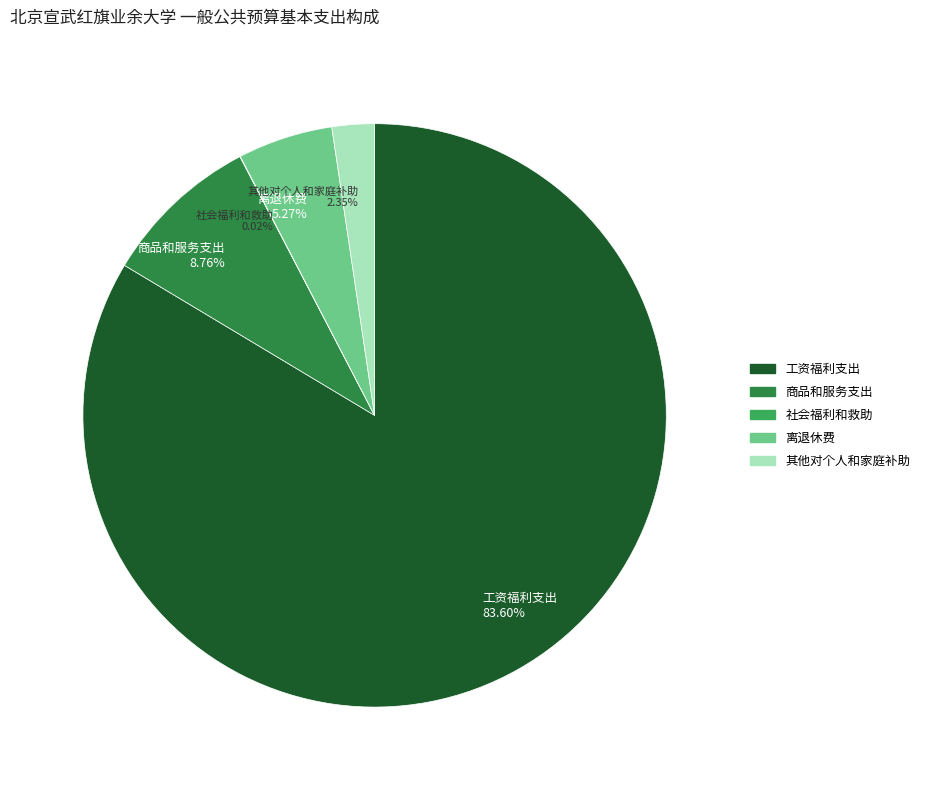

Does 工资福利支出 83.60% account for over 50% of the chart?

Yes